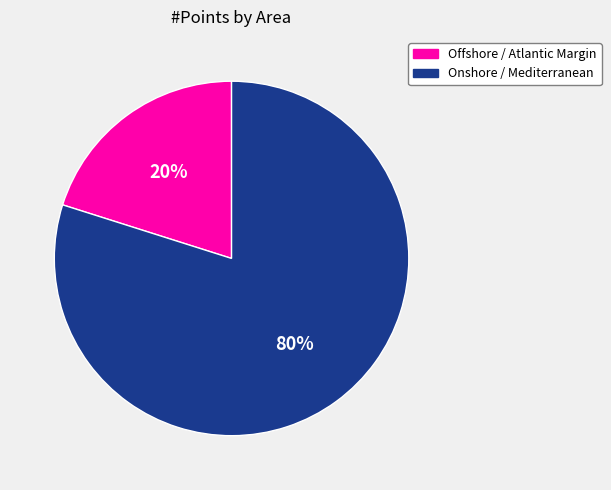

To the nearest percent, what is the average slice percentage?

50%